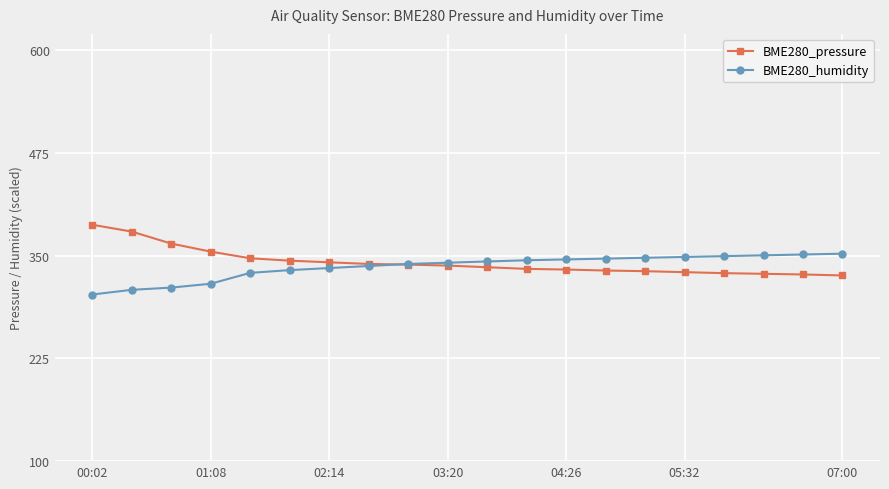

What are all the series names shown in the legend?

BME280_pressure, BME280_humidity